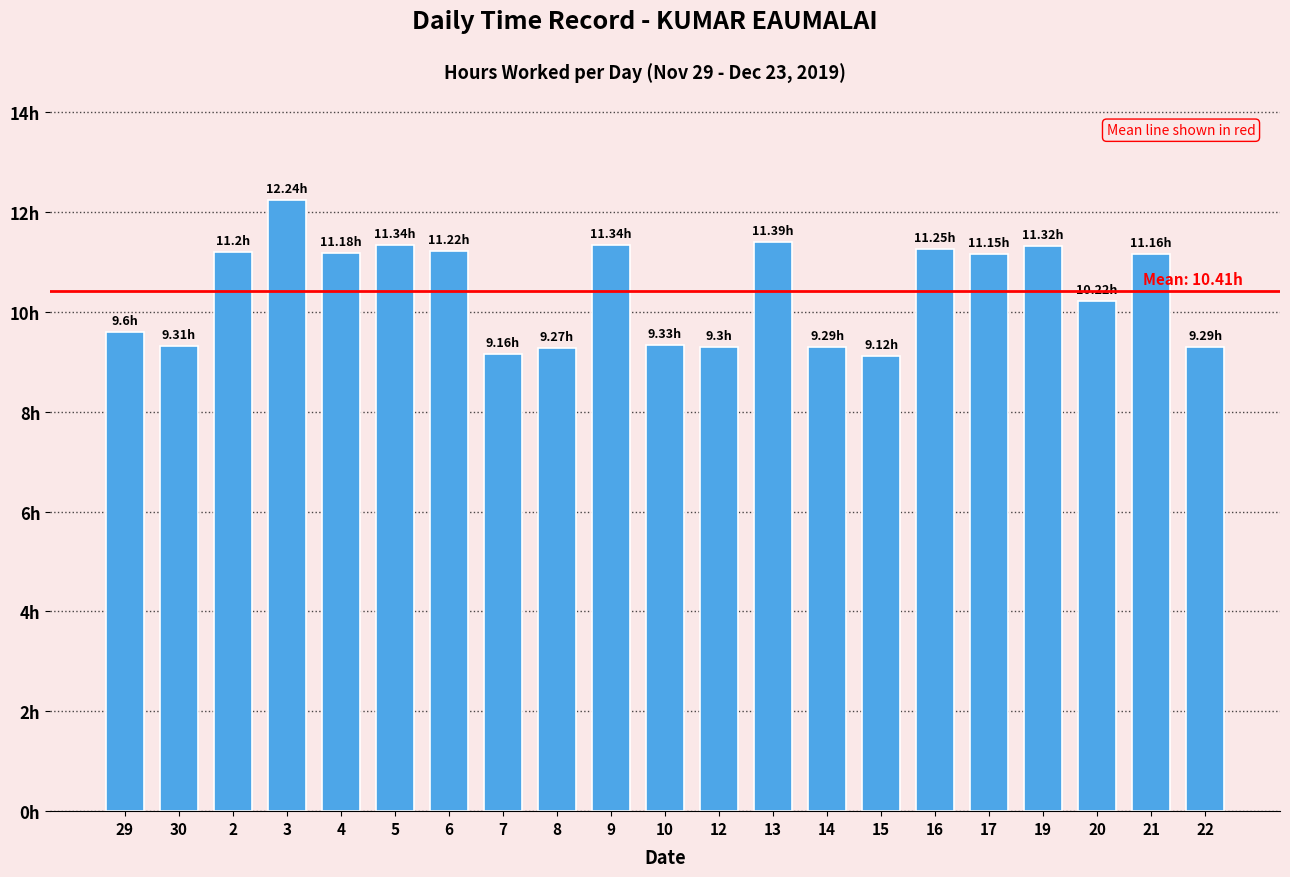

Are the bars horizontal?

No